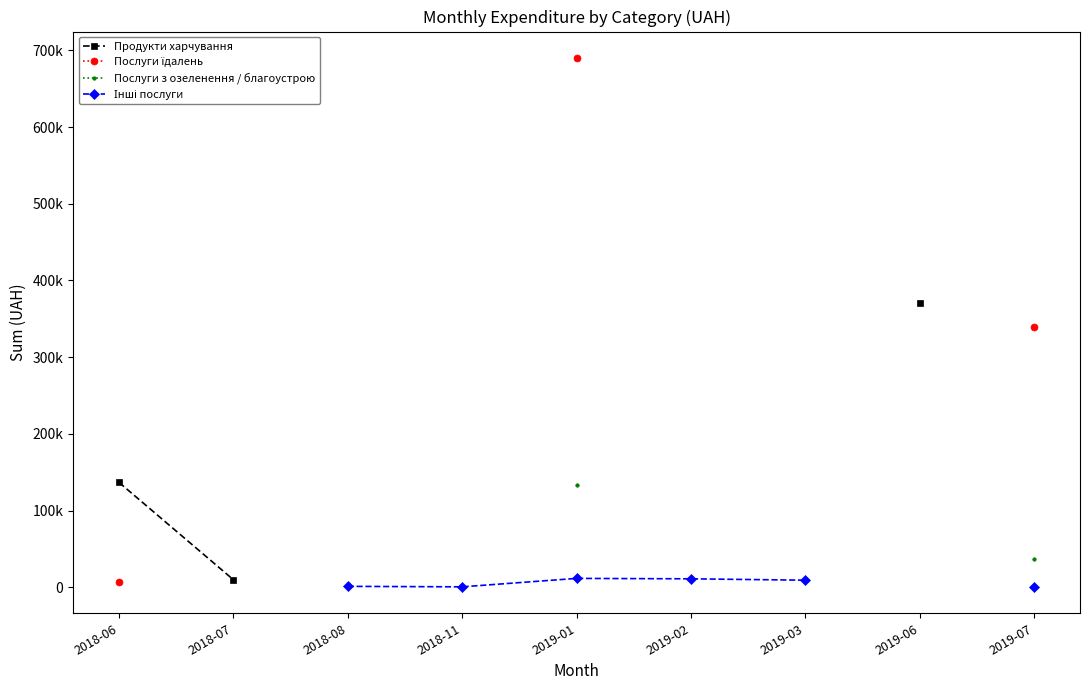

What is the sum of the Інші послуги values at 2018-08 and 2018-11?

1944.0